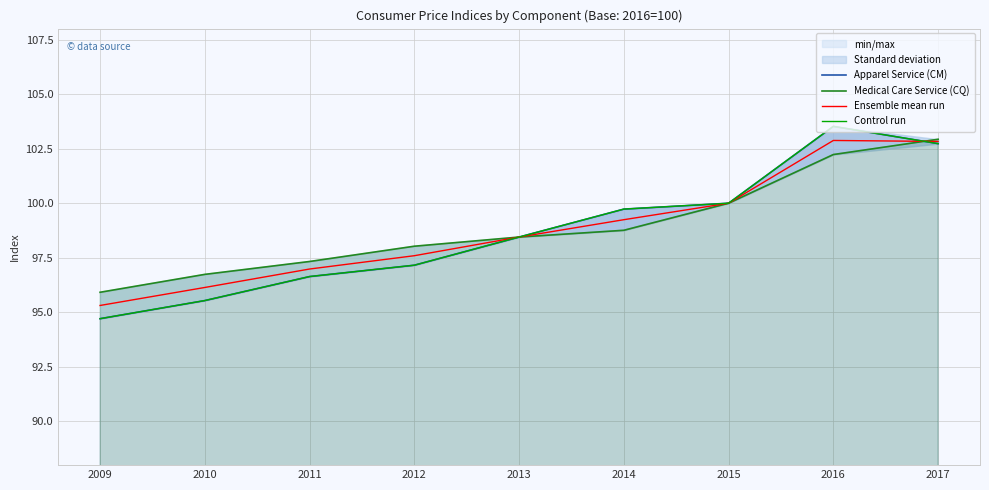

What is the difference between the highest and lowest values at 2010?

1.2